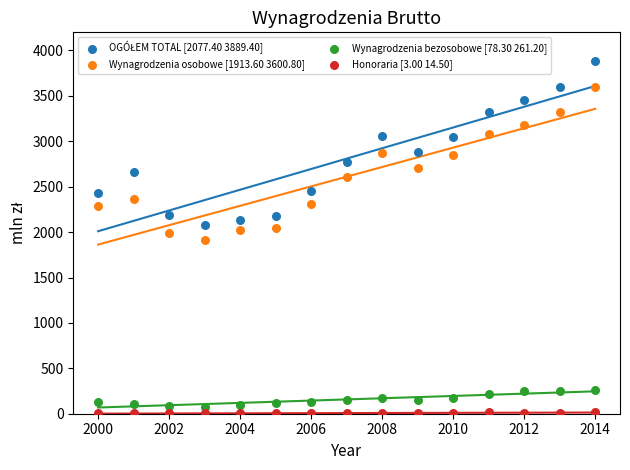

Across all data points, what is the range of Y values (max minus min)?

3886.4